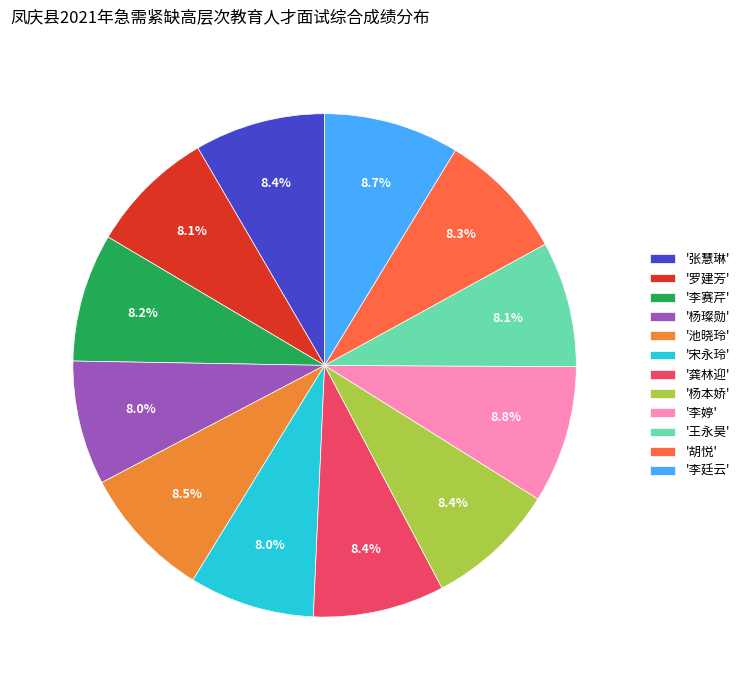

What percentage do '池晓玲' and '李廷云' together represent?

17.2%